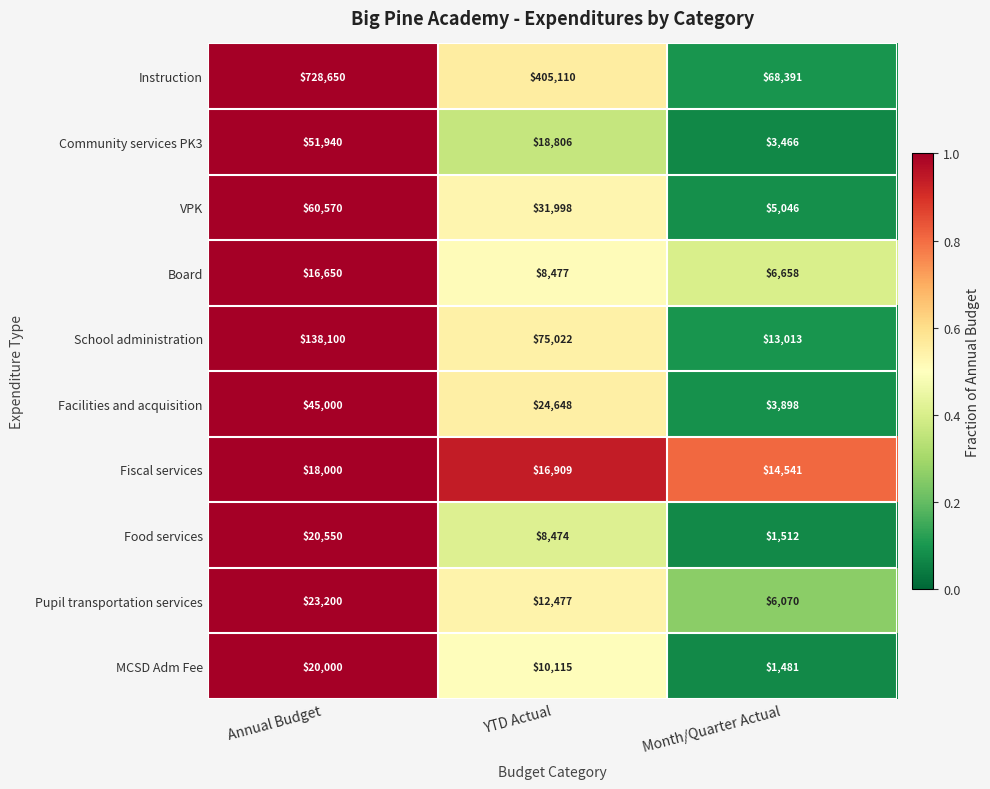

Which category has the lowest value across all series?

Month/Quarter Actual